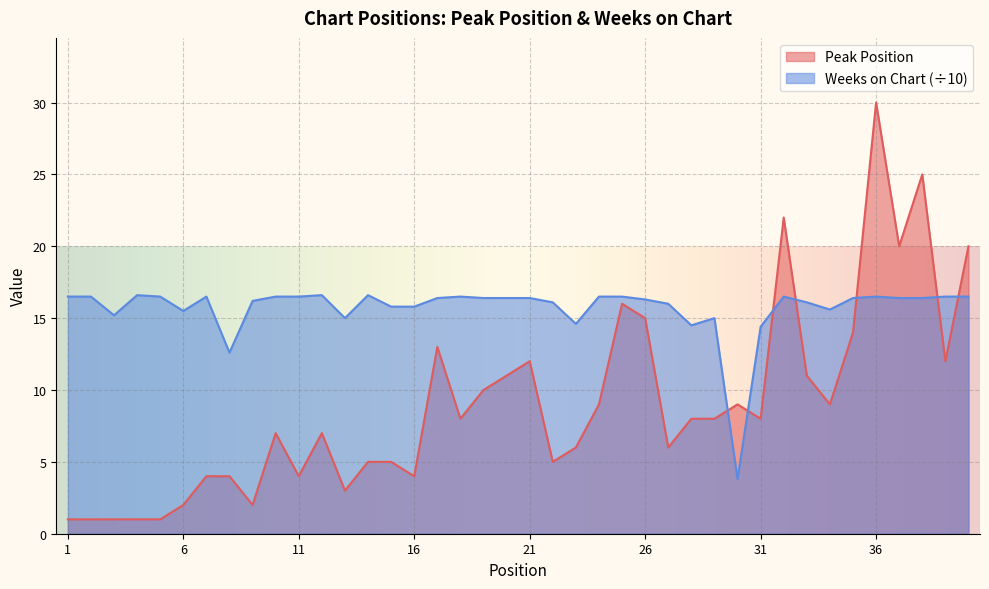

Which category has the highest value in the Weeks on Chart series?

4